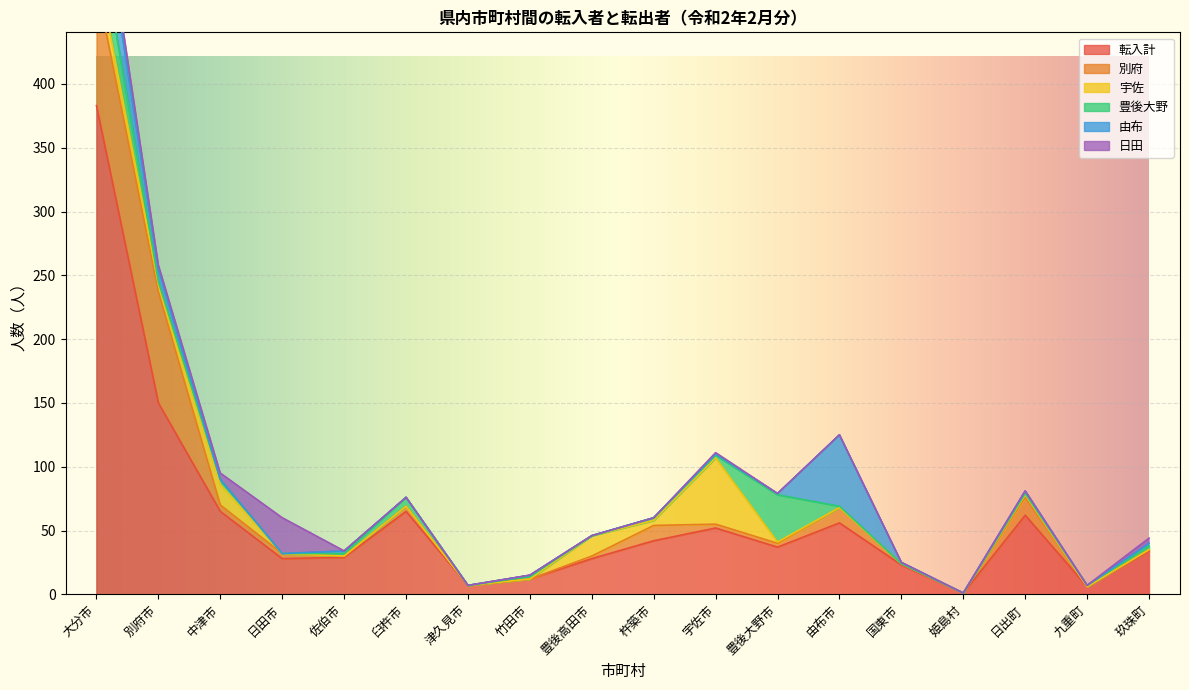

What is the sum of all 日田 values?

54